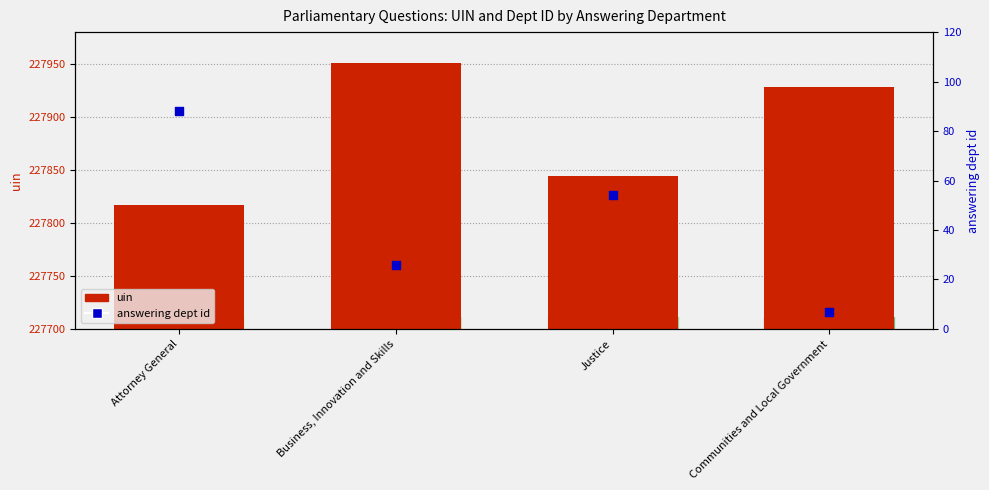

Which series has the largest total across all categories?

uin